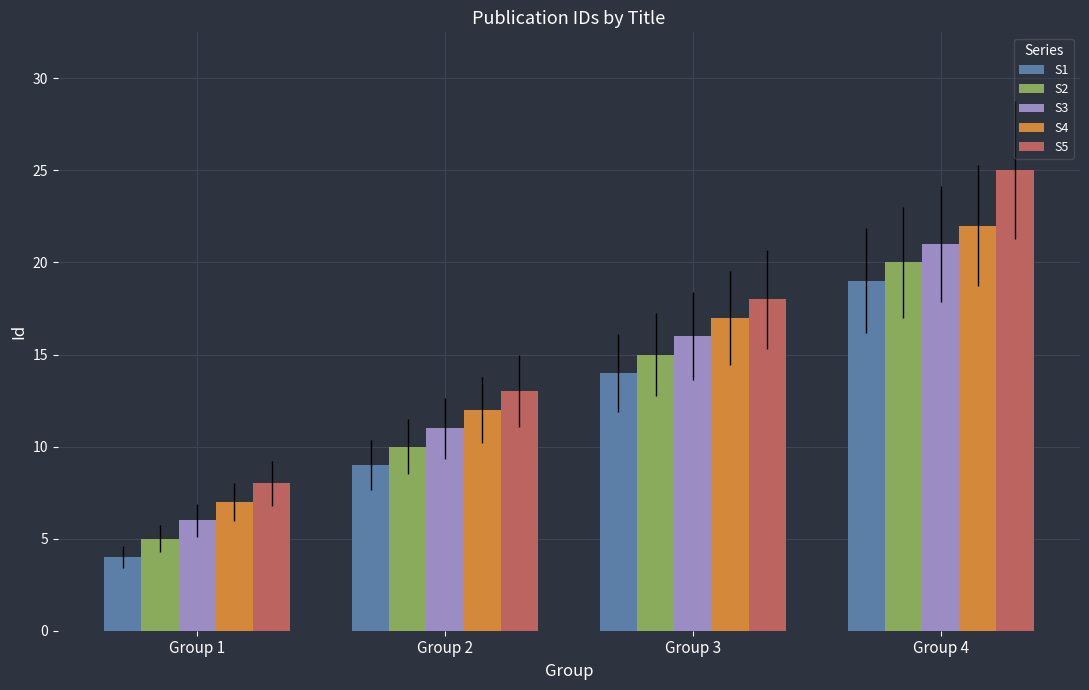

Which series has the largest total across all categories?

S5